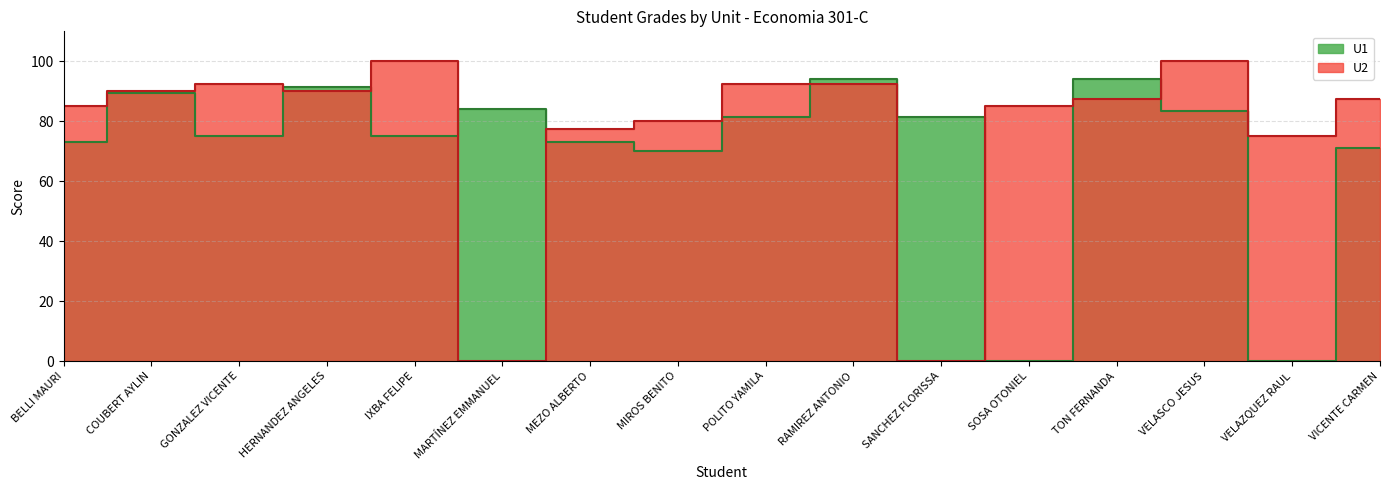

Between COUBERT AYLIN and MIROS BENITO, which series saw the biggest shift?

U1